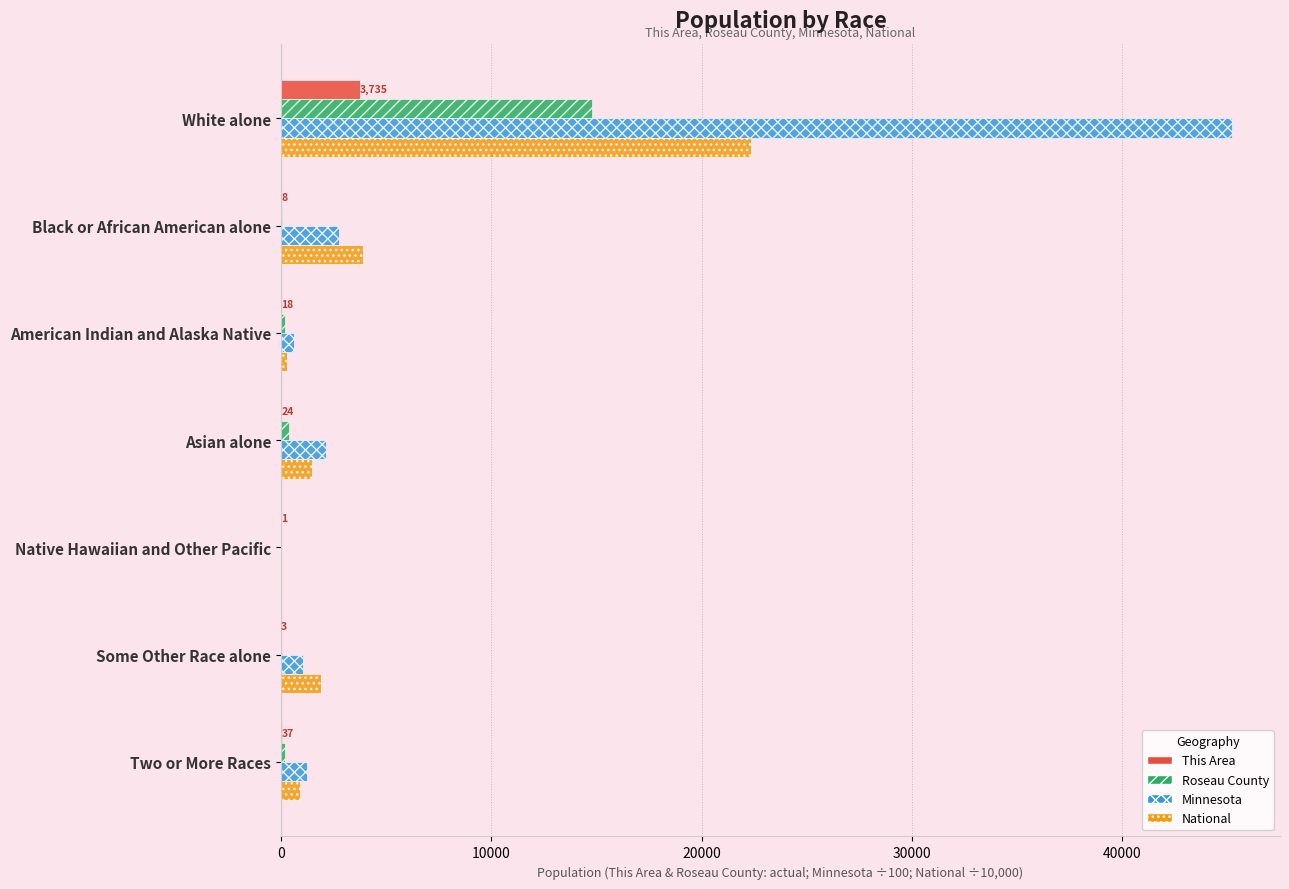

Between White alone and Native Hawaiian and Other Pacific, which series saw the biggest shift?

Minnesota